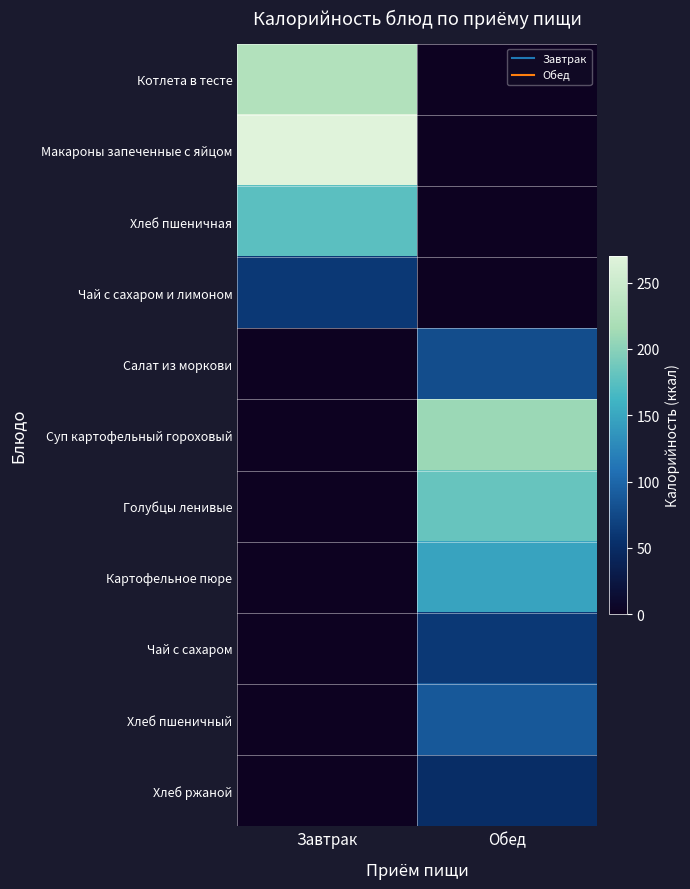

Which series changed the most between Завтрак and Обед?

Макароны запеченные с яйцом